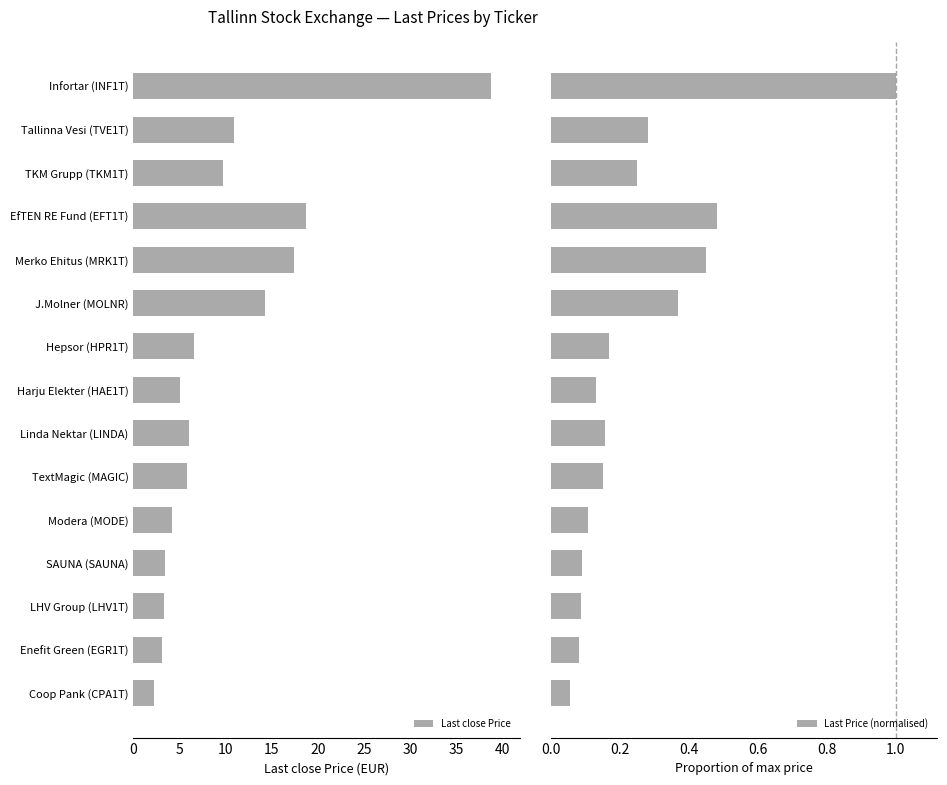

The value of Last close Price at Coop Pank (CPA1T) is 2.2. True or false?

True